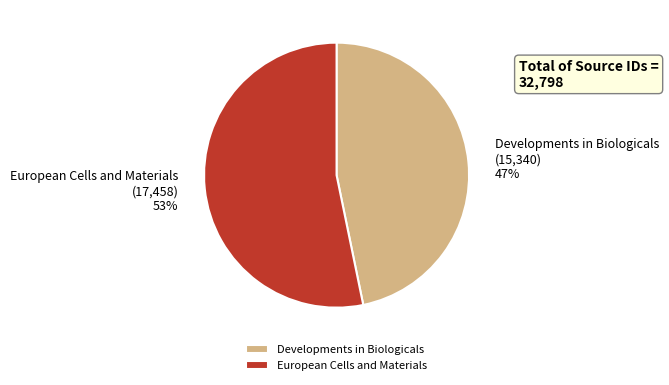

Which slice is the largest?

European Cells and Materials